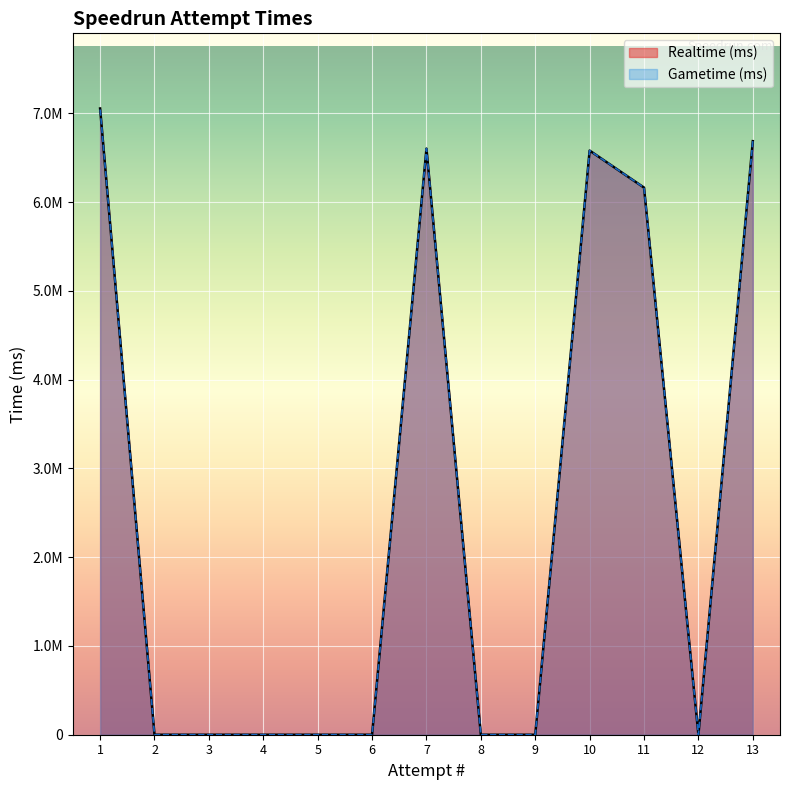

How many values in Realtime (ms) are above zero?

5